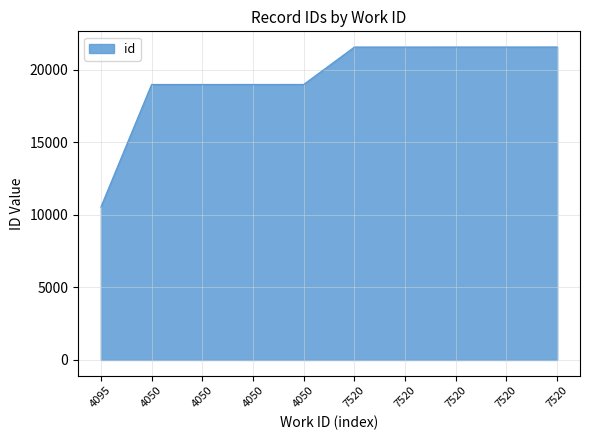

Reading right to left, transcribe all the data shown in this chart.

7520=21578	7520=21577	7520=21576	7520=21575	7520=21574	4050=18997	4050=18996	4050=18995	4050=18994	4095=10545